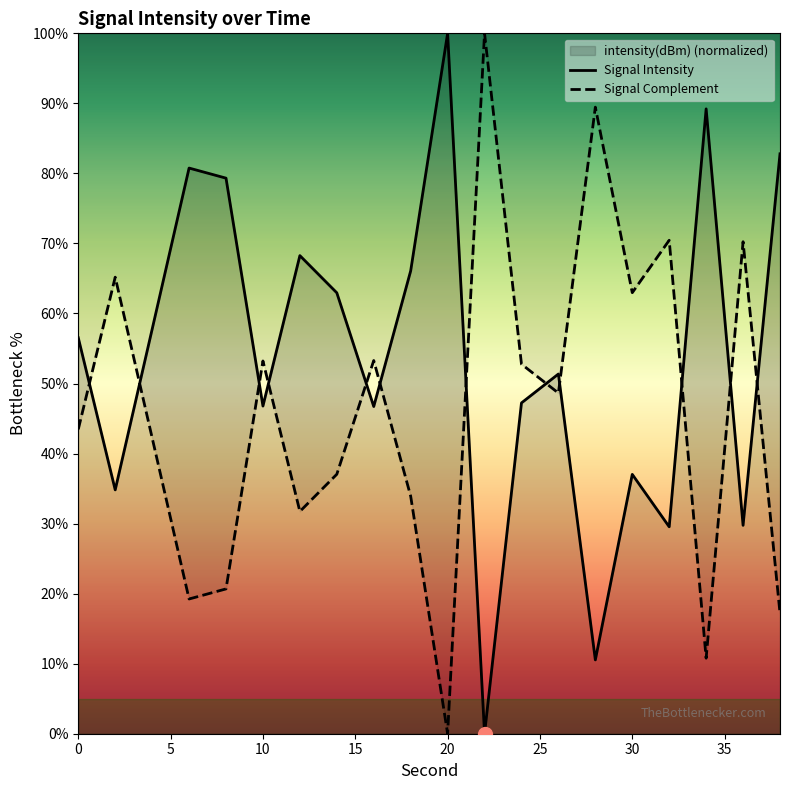

Which series ends up on top after the final intersection of Signal Complement and Signal Intensity?

Signal Intensity